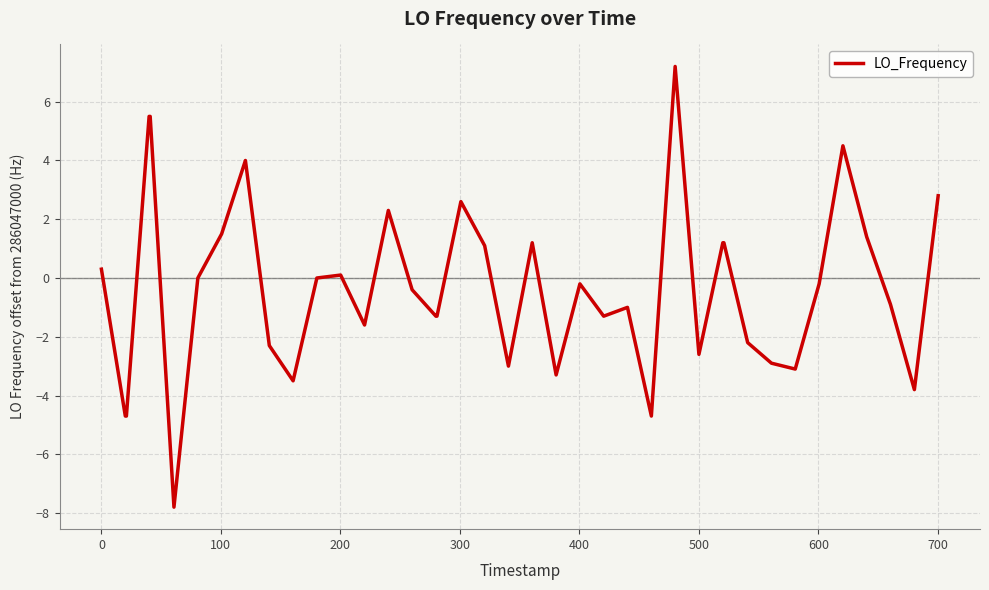

What is the greatest value displayed?

7.2